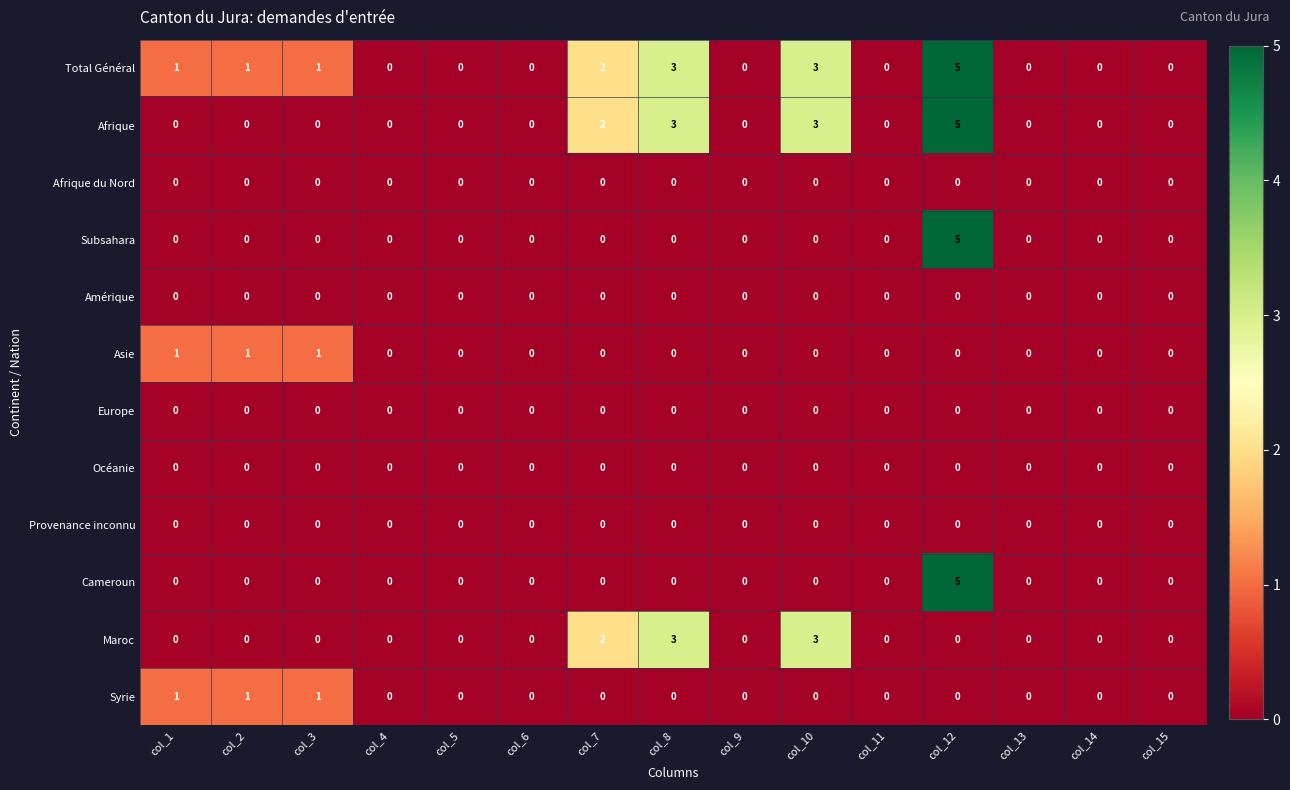

How many Asie values are between 0 and 1?

15